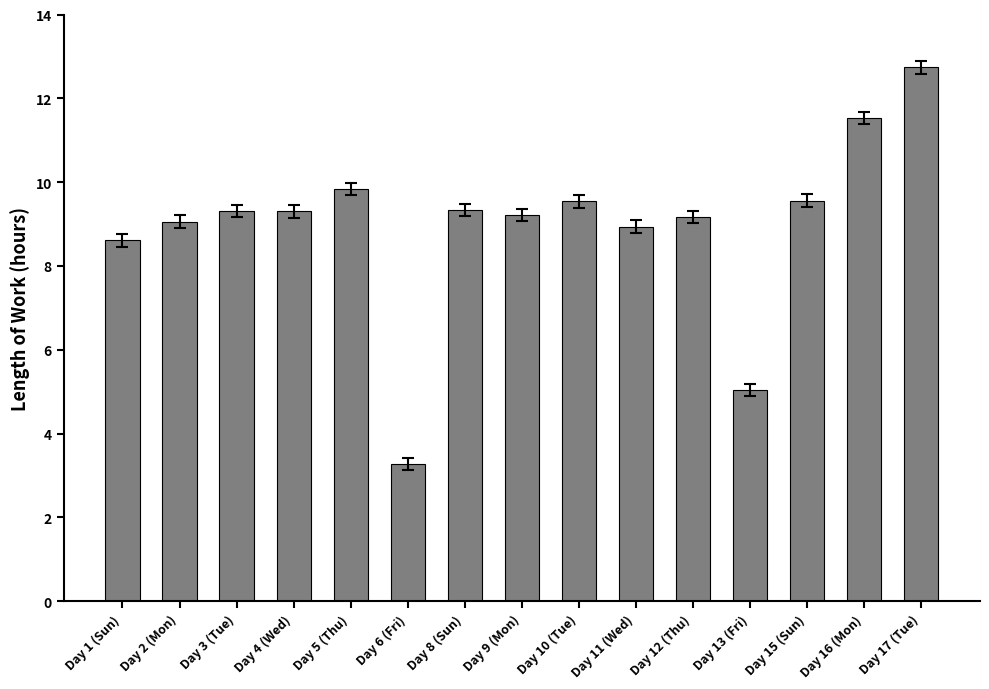

Count the number of categories in the chart.

15